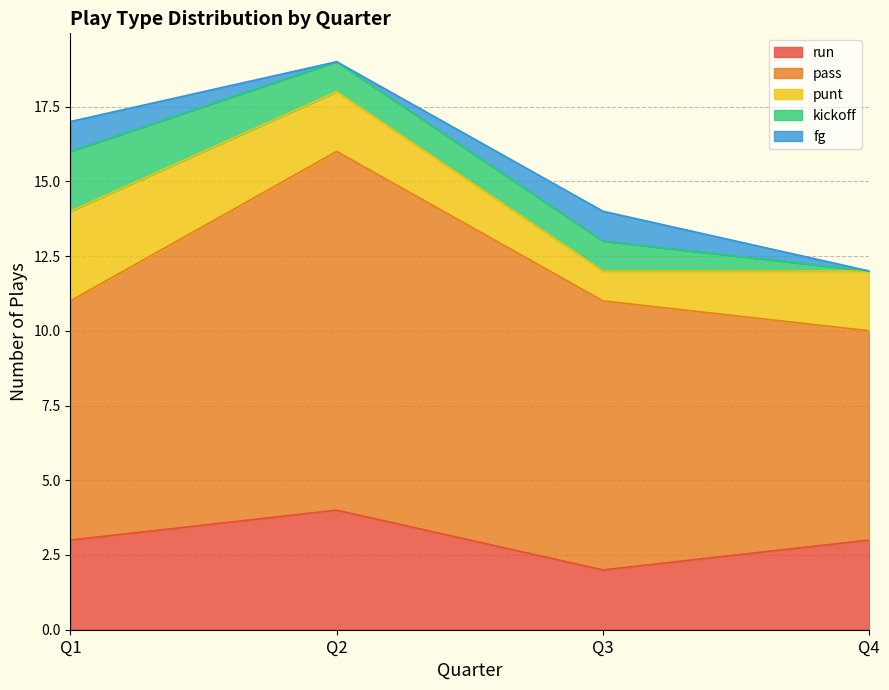

What is the difference between the maximum and minimum values in the pass series?

5